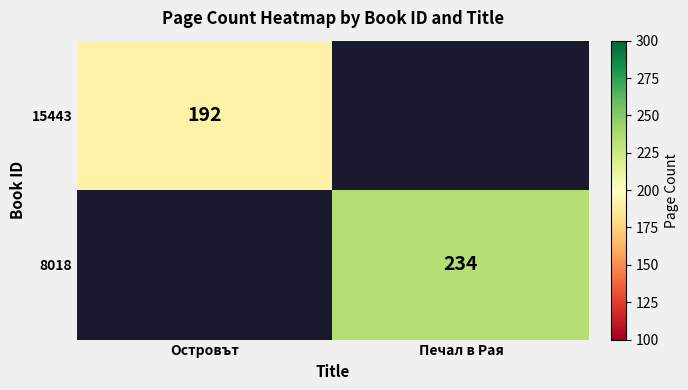

Is it true that 8018 equals 234 at Печал в Рая?

True